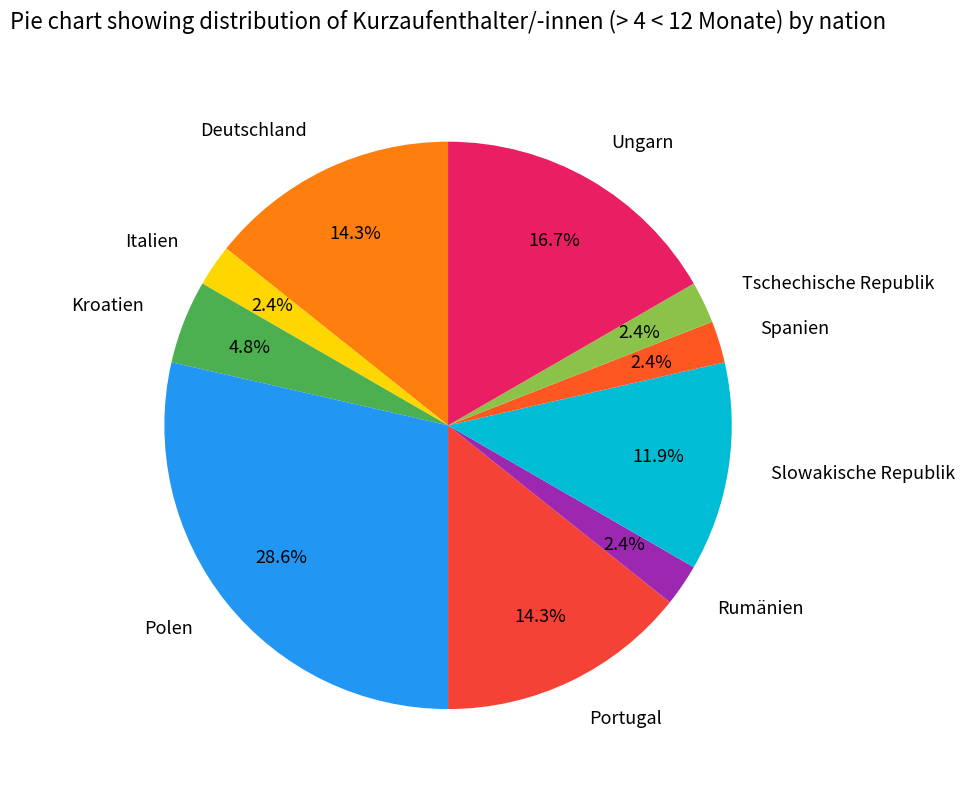

True or false: Ungarn accounts for 17% of the total.

True